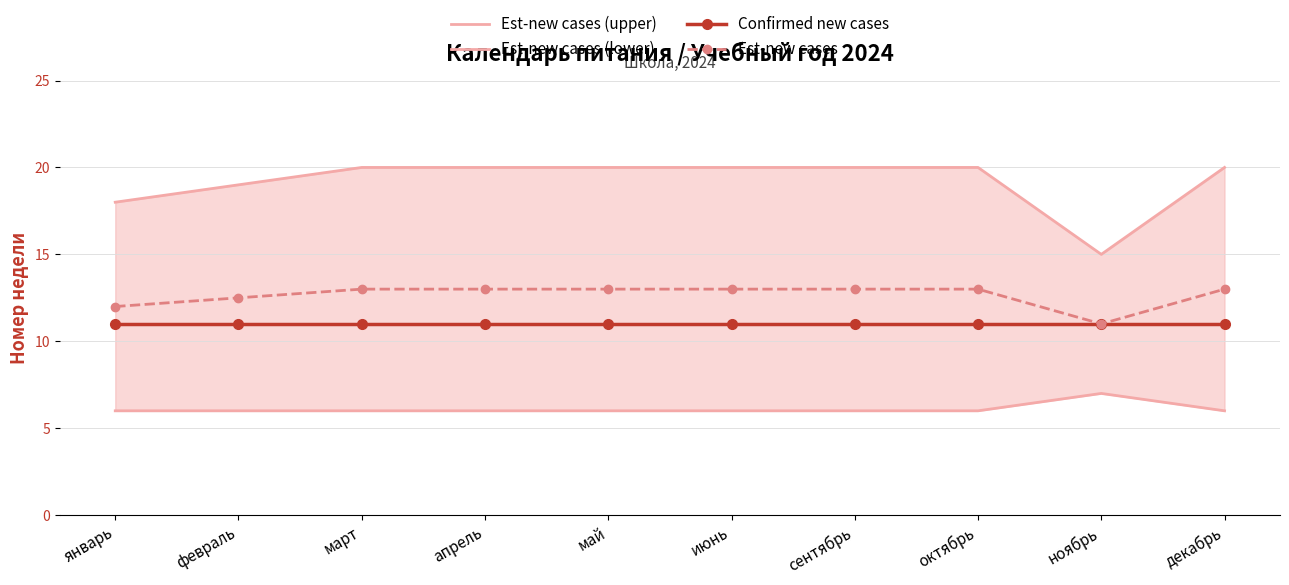

What is the sum of the Est-new cases (lower) values at октябрь and январь?

12.0